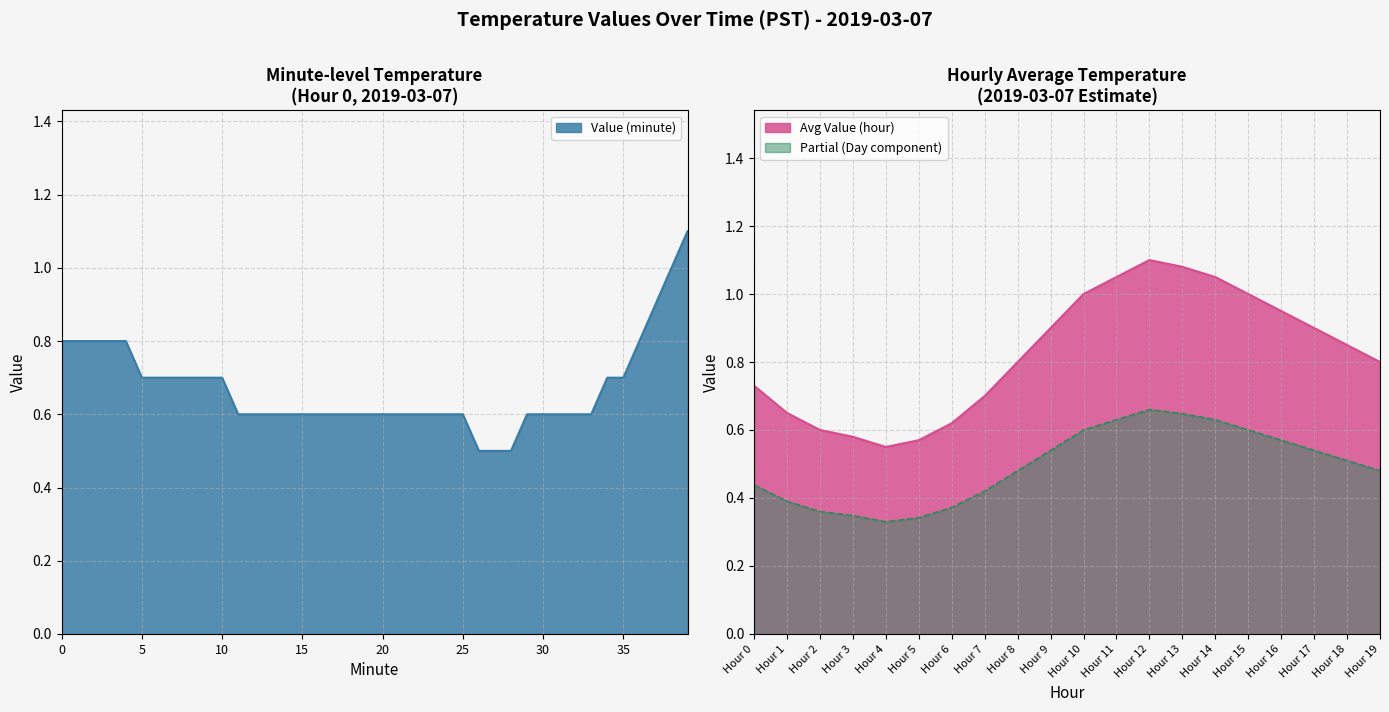

Which label corresponds to the largest value in the chart?

39